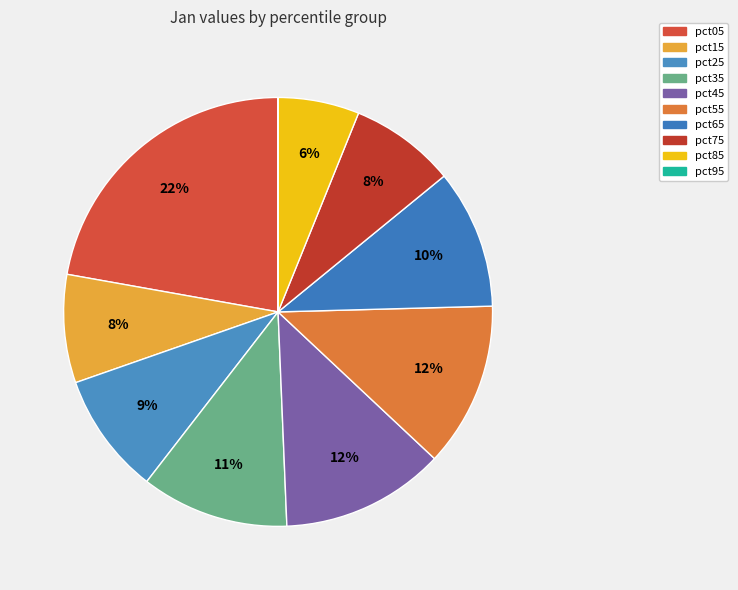

How many slices are in this pie chart?

10